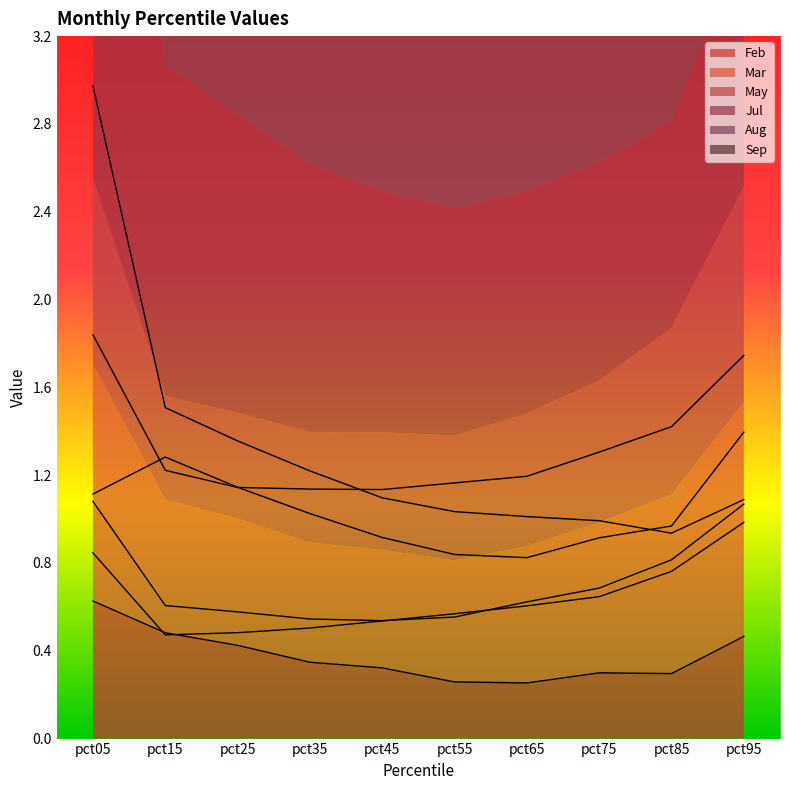

What is the difference between the Feb values at pct25 and pct75?

0.1